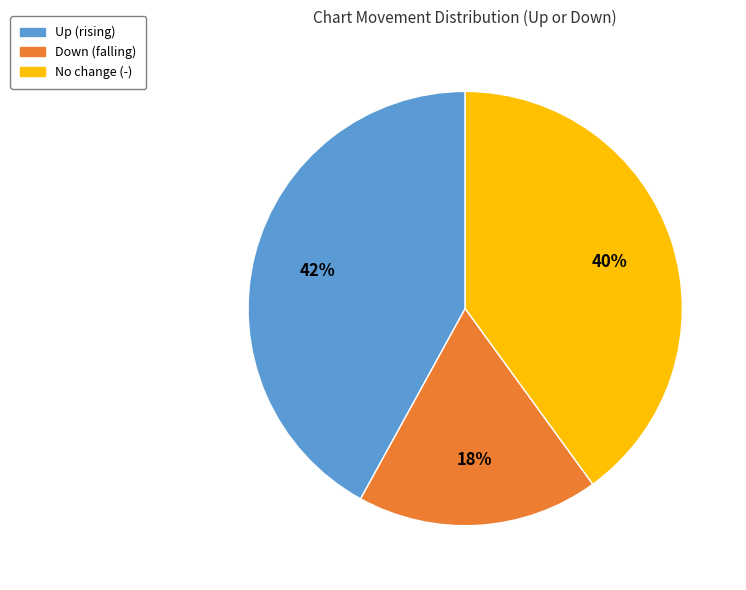

What is the smallest slice in the pie chart?

Down (falling)